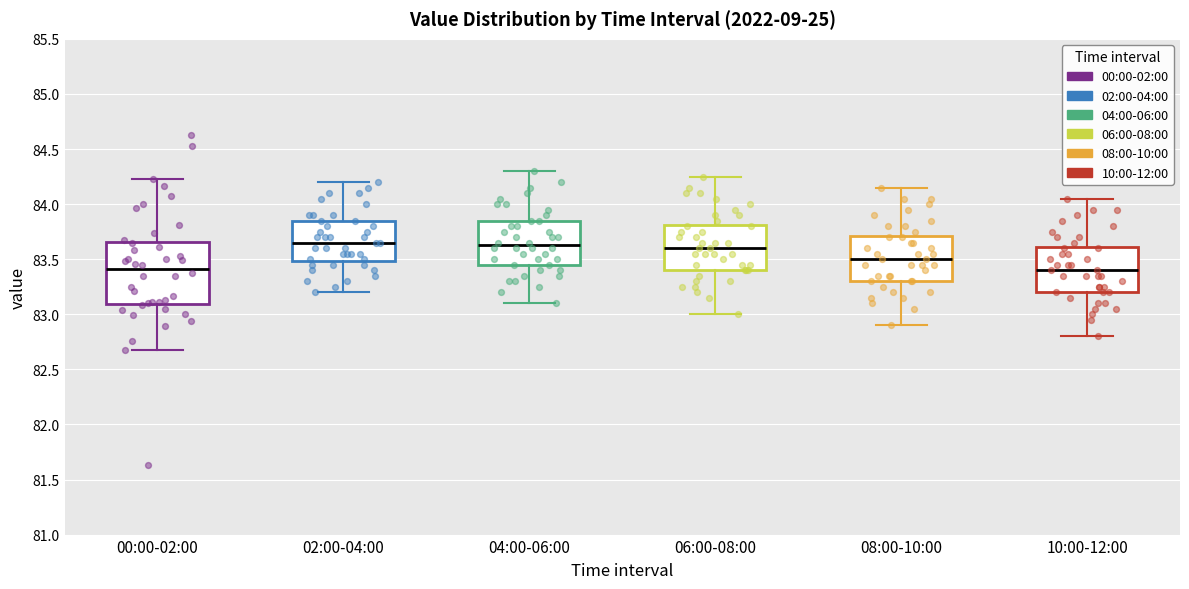

Reading left to right, transcribe this box plot: for each box, give where its median line is, the range the box spans, and where its two whiskers end, as read against the y-axis. The values are not printed on the chart, so give them approximately, as read against the axis.

00:00-02:00: median 83.40, box 83.10 to 83.65, whiskers 82.70 to 84.25
02:00-04:00: median 83.65, box 83.50 to 83.85, whiskers 83.20 to 84.20
04:00-06:00: median 83.65, box 83.45 to 83.85, whiskers 83.10 to 84.30
06:00-08:00: median 83.60, box 83.40 to 83.80, whiskers 83.00 to 84.25
08:00-10:00: median 83.50, box 83.30 to 83.70, whiskers 82.90 to 84.15
10:00-12:00: median 83.40, box 83.20 to 83.60, whiskers 82.80 to 84.05